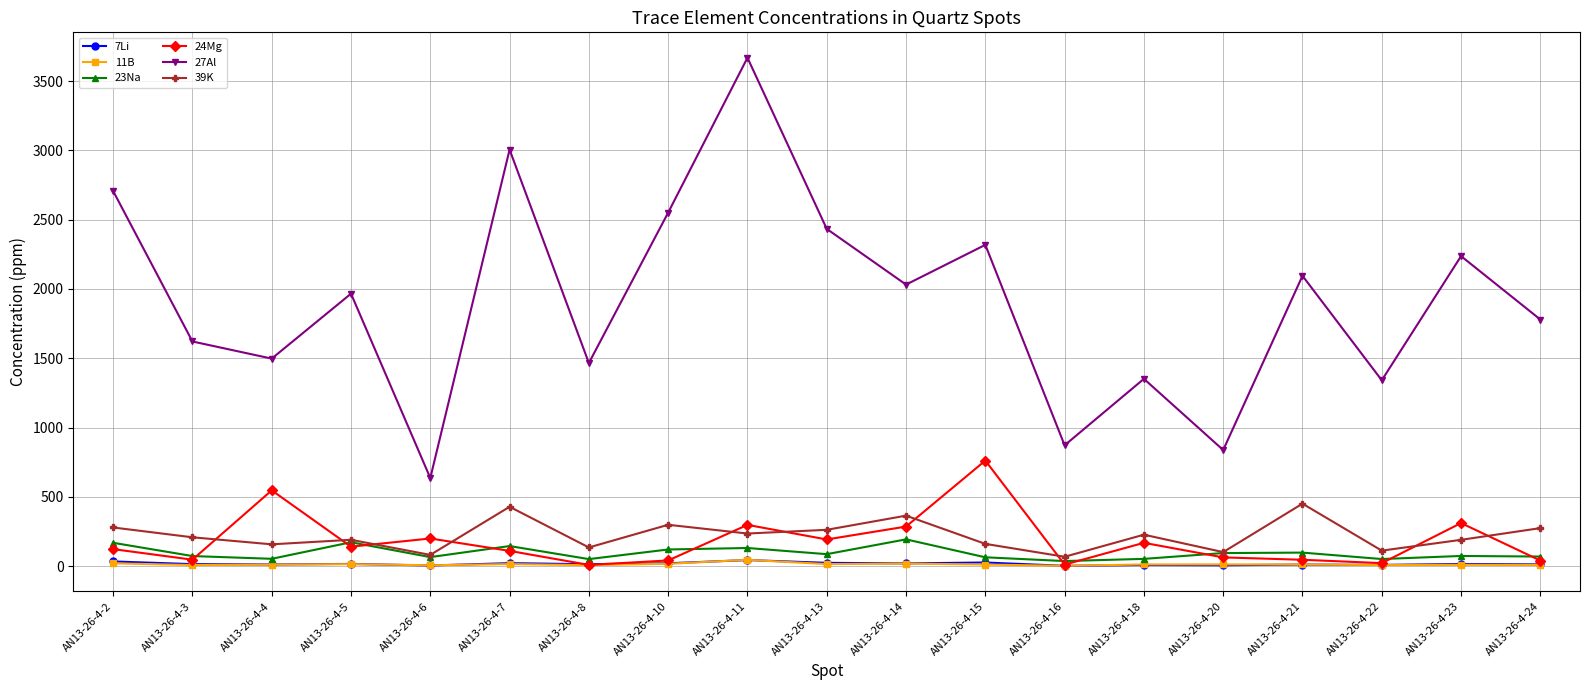

How many lines are shown in the chart?

6